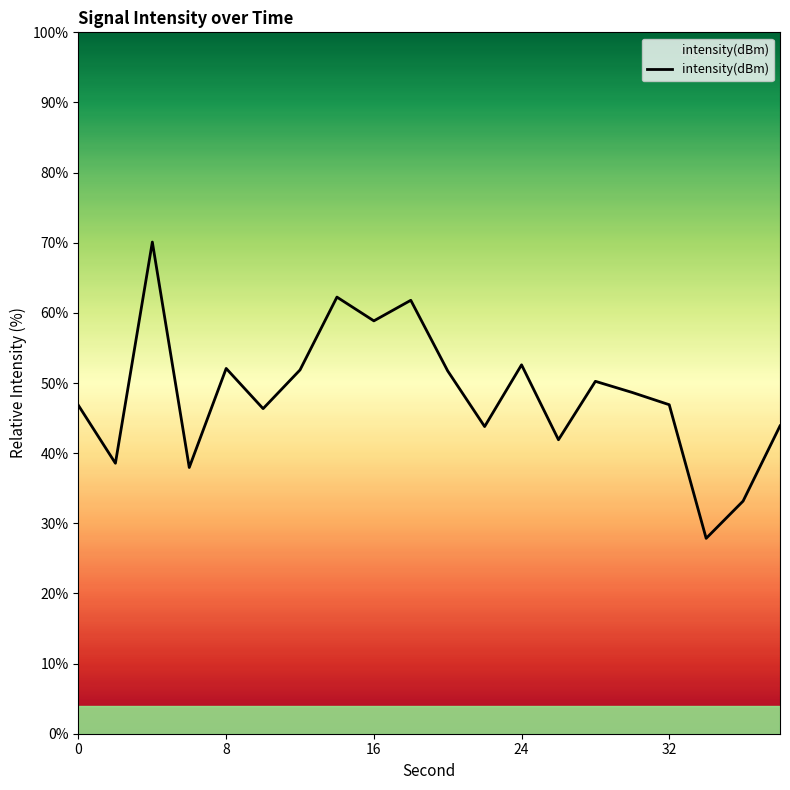

What is the difference between the maximum and minimum values?

42.2